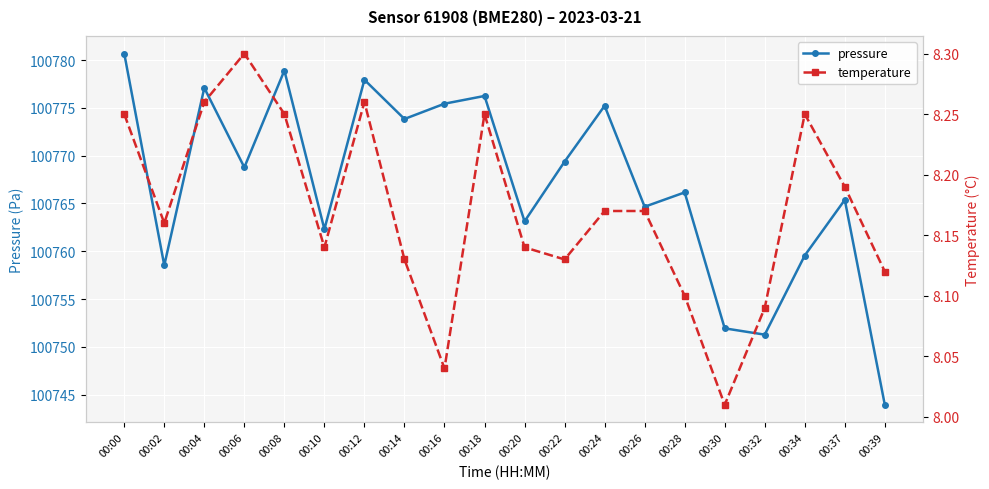

Which category has the highest value across all series?

00:00